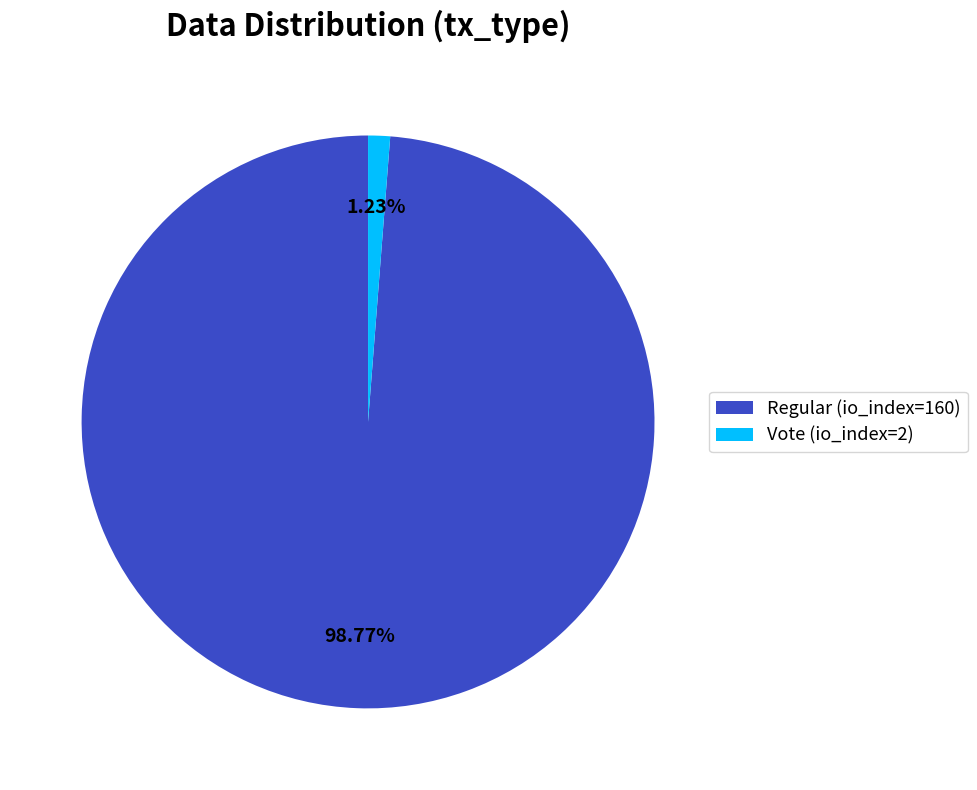

Which slice represents more than half of the pie?

Regular (io_index=160)